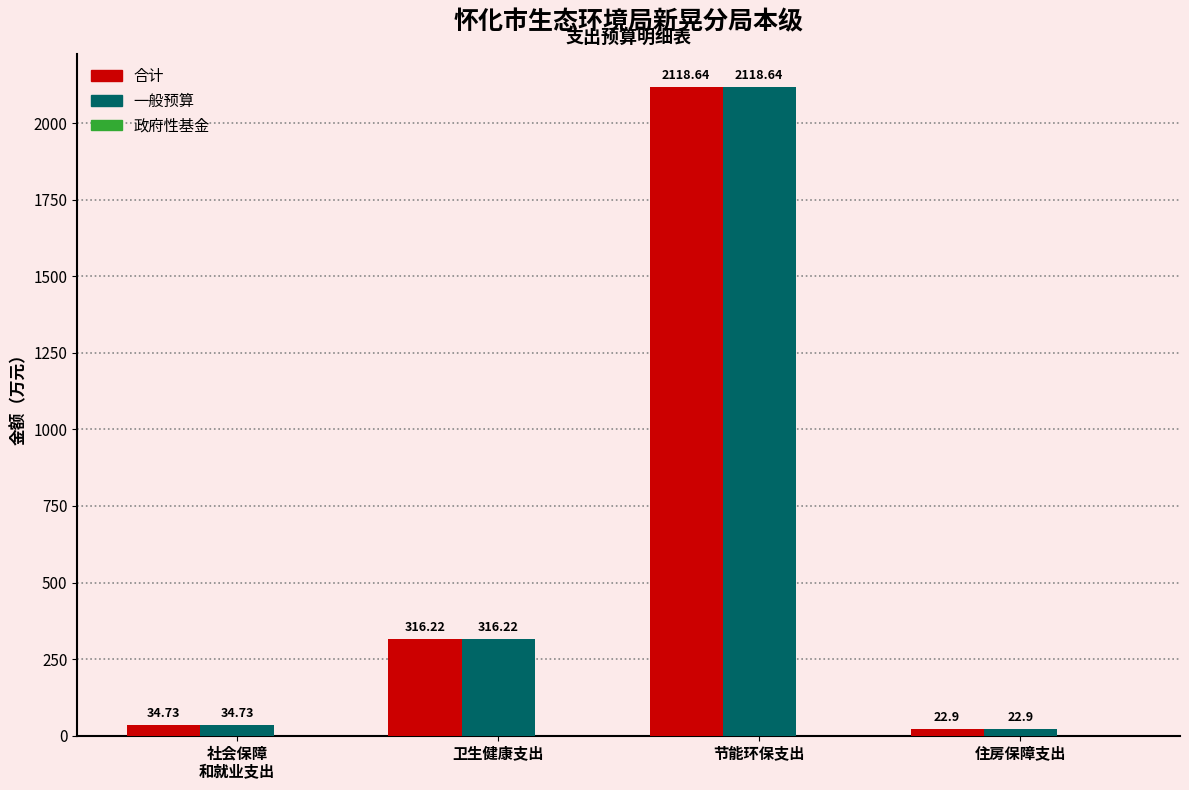

Which category has the highest value across all series?

节能环保支出